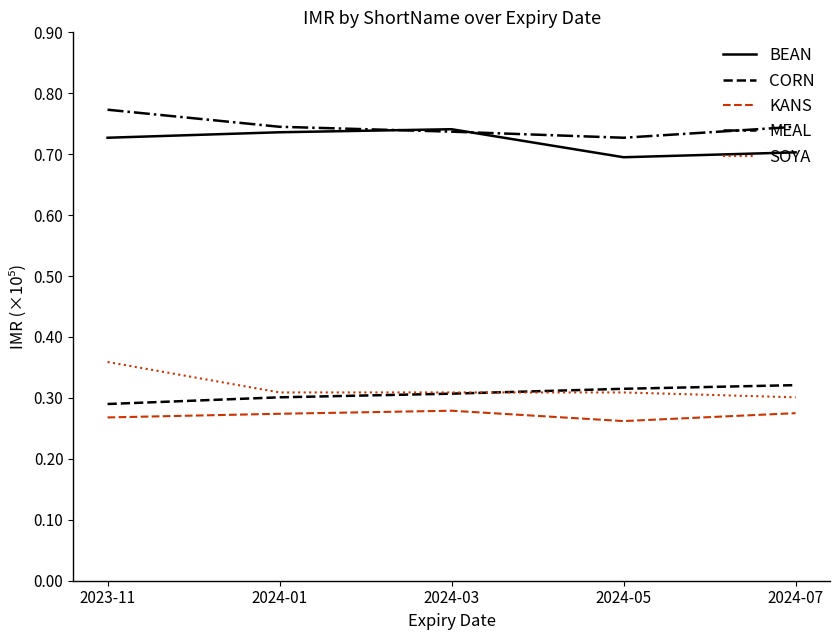

The value of MEAL at 2024-05 is 0.7. True or false?

True